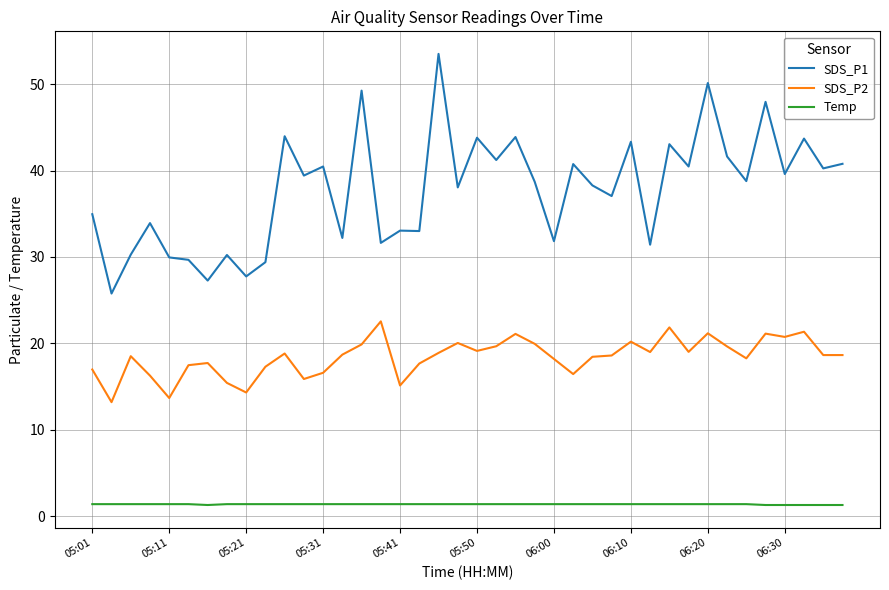

Which series has the largest total across all categories?

SDS_P1